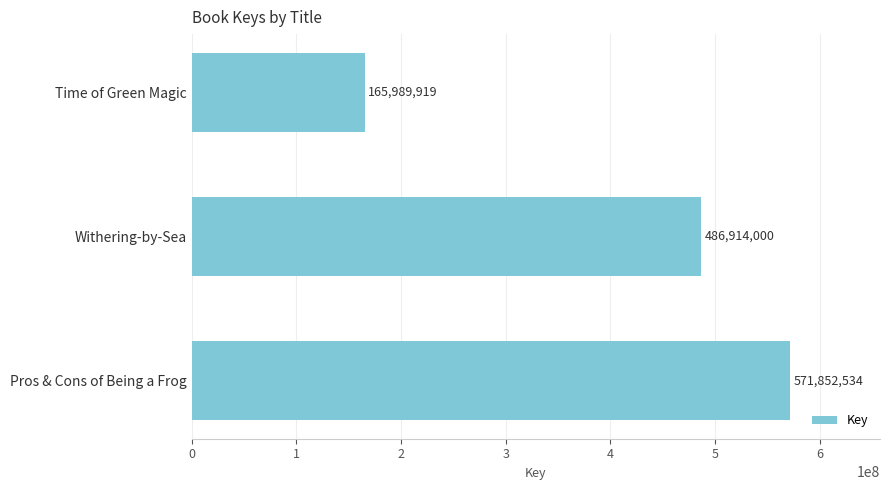

How many values are below 486914000?

1